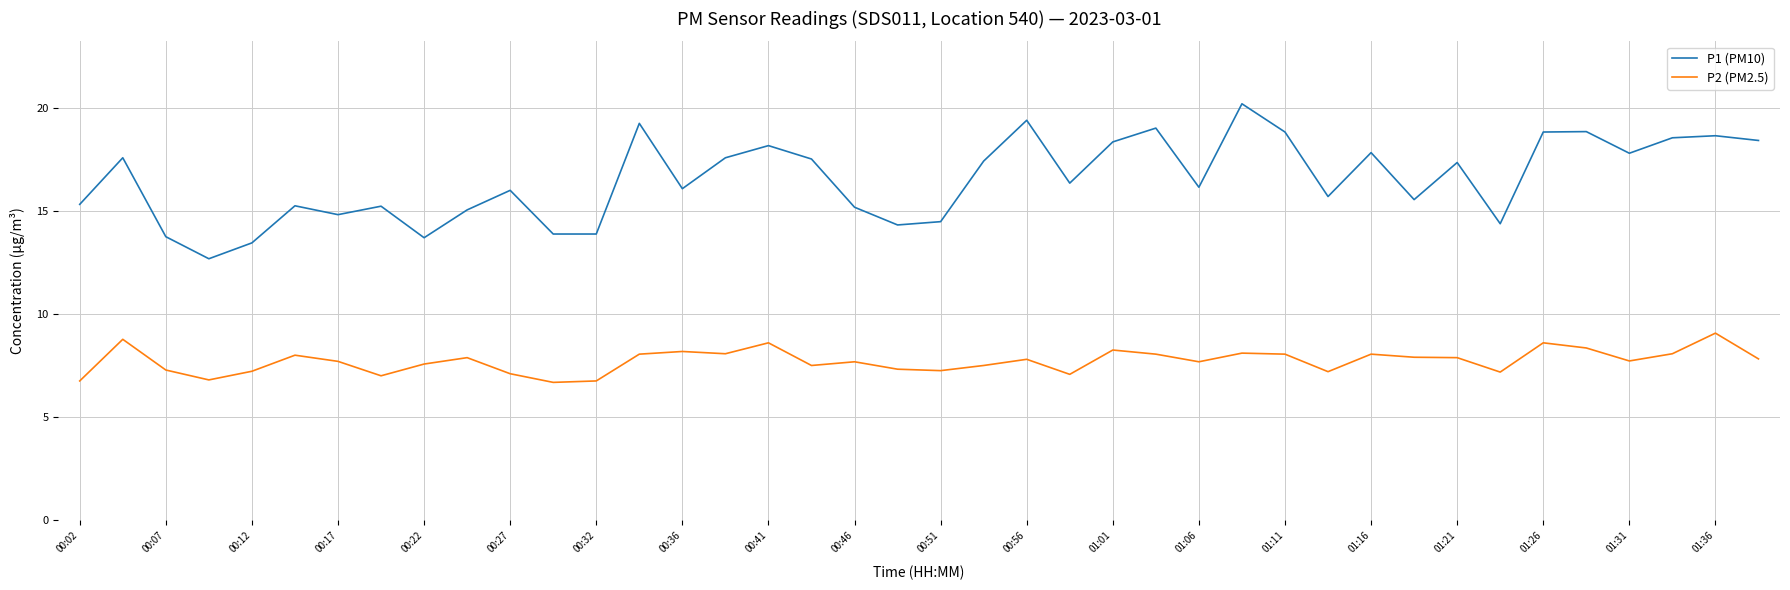

How many categories are shown in the chart?

40